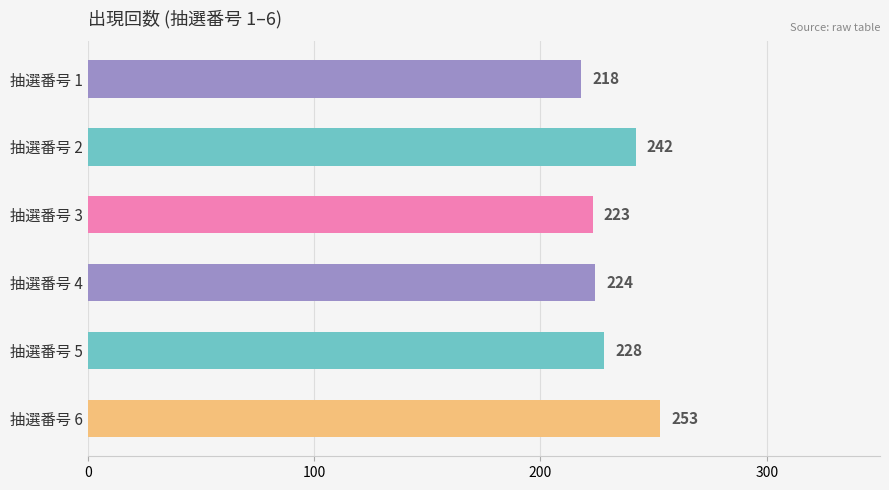

What is the average value?

231